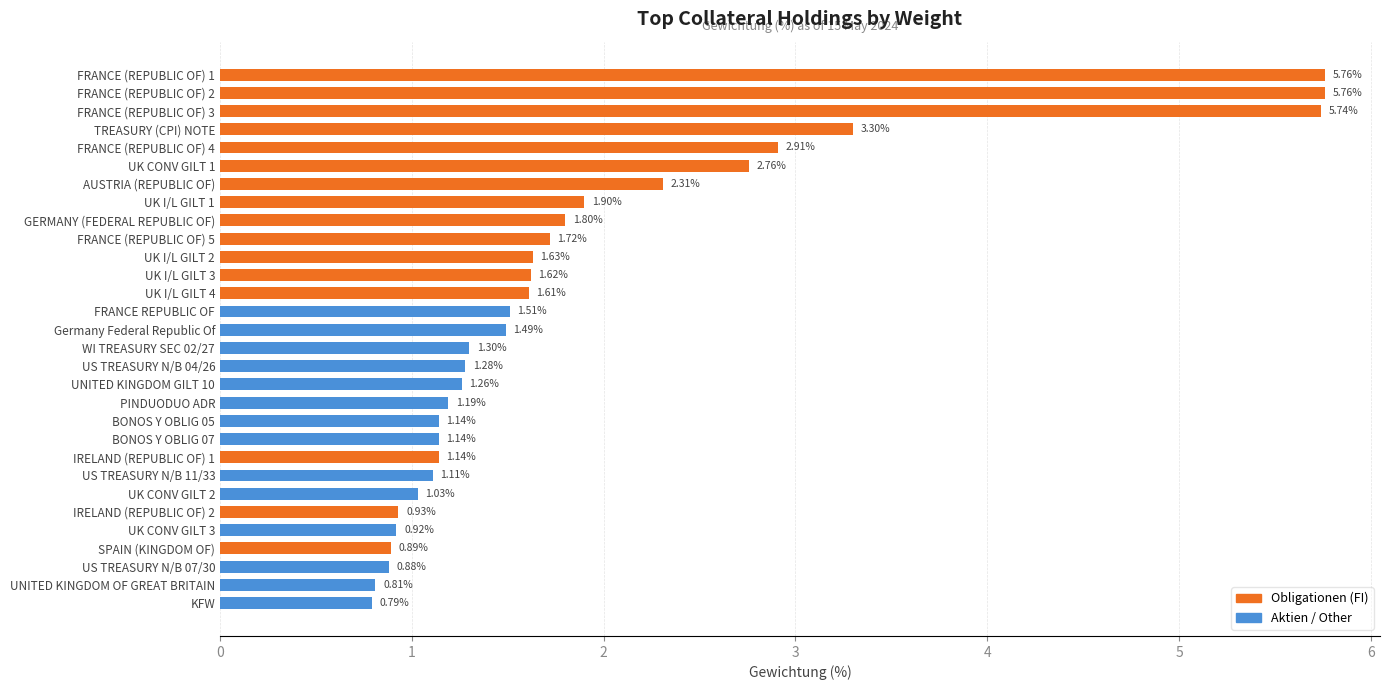

What is the label of the 22nd bar from the bottom?

GERMANY (FEDERAL REPUBLIC OF)